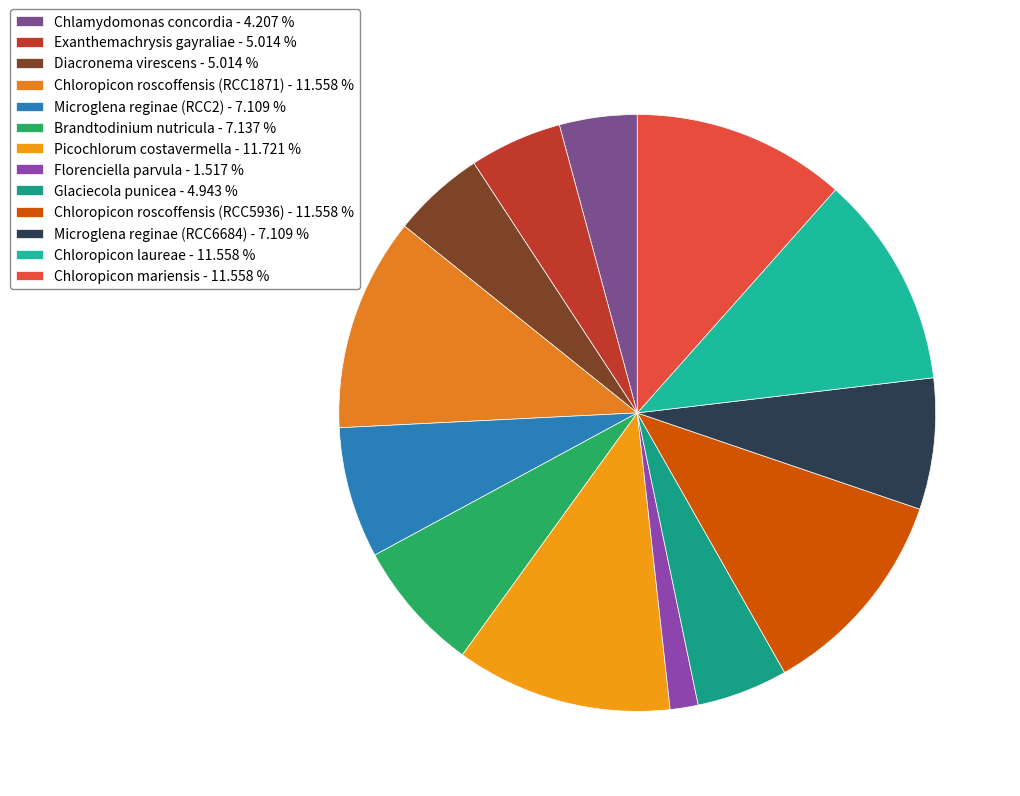

Which has a higher value, Brandtodinium nutricula or Chloropicon laureae?

Chloropicon laureae